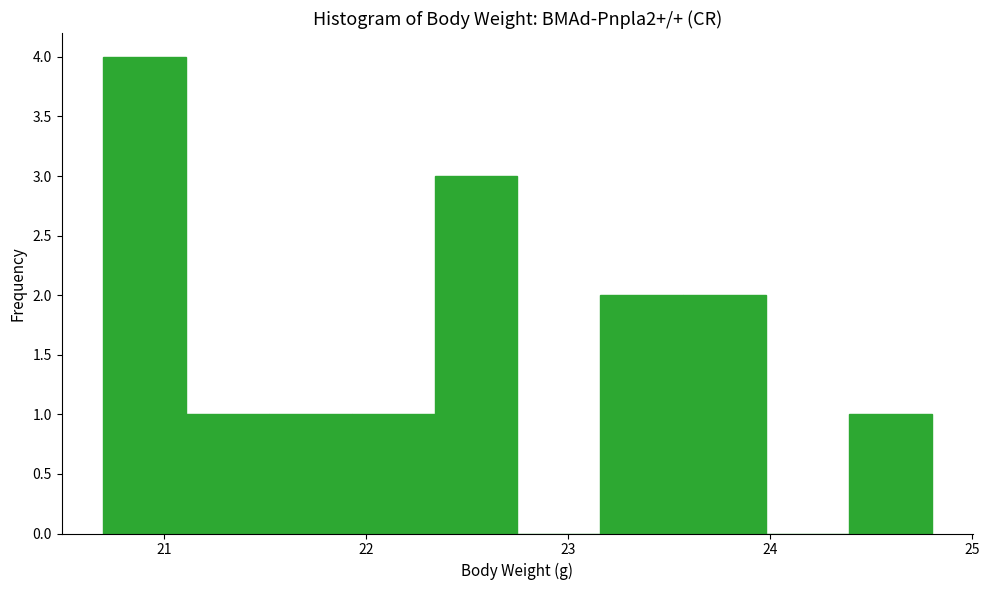

Reading left to right, transcribe this chart: for each bar, give the range it covers on the x-axis and its height. Neither the bar edges nor the heights are printed on the chart, so give them approximately, as read against the axes.

20.70 to 21.11: 4
21.11 to 21.52: 1
21.52 to 21.93: 1
21.93 to 22.34: 1
22.34 to 22.75: 3
22.75 to 23.16: 0
23.16 to 23.57: 2
23.57 to 23.98: 2
23.98 to 24.39: 0
24.39 to 24.80: 1